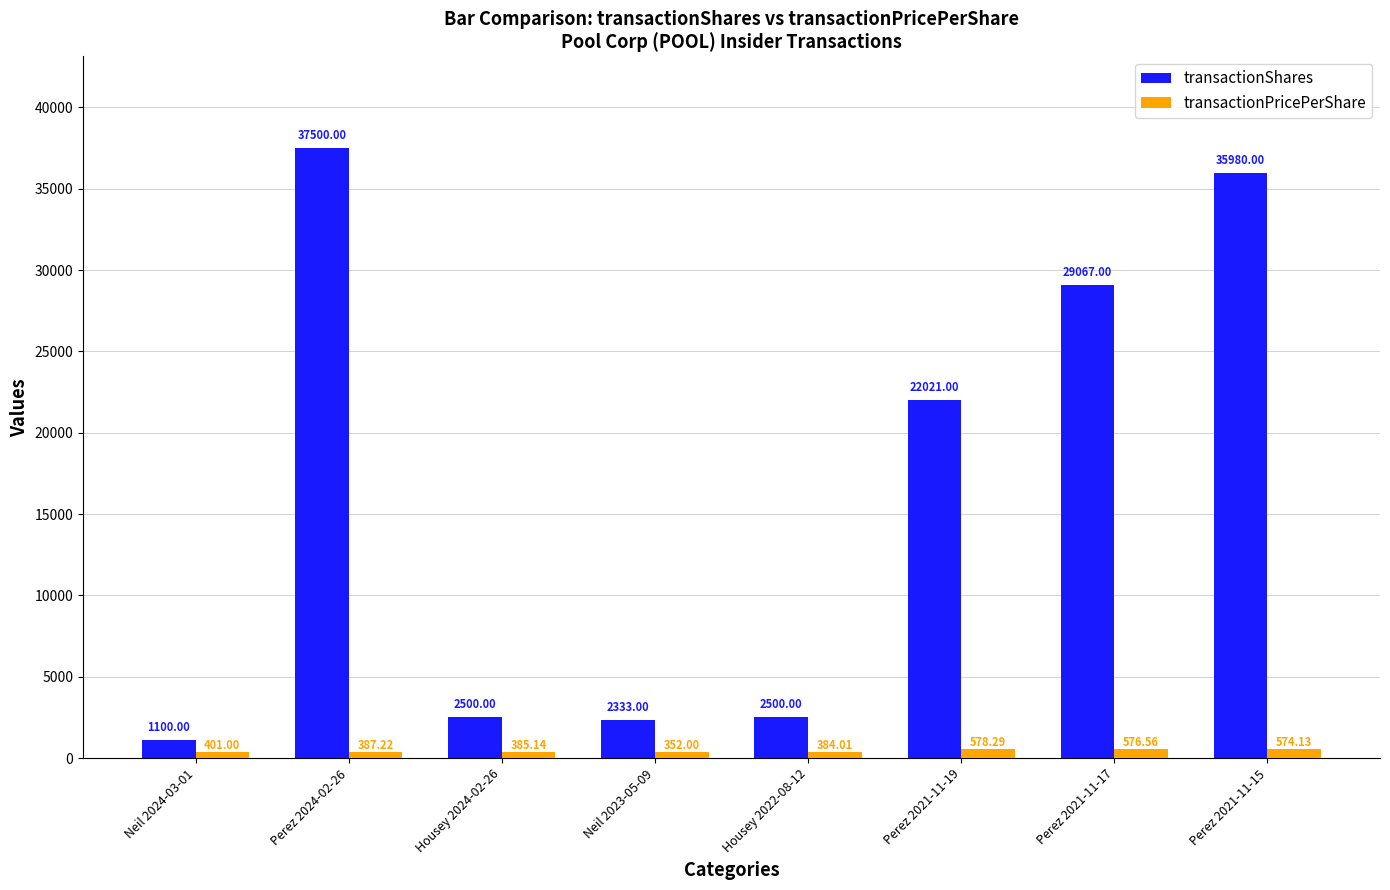

Rank the series at Perez 2021-11-15 from highest to lowest value.

transactionShares, transactionPricePerShare